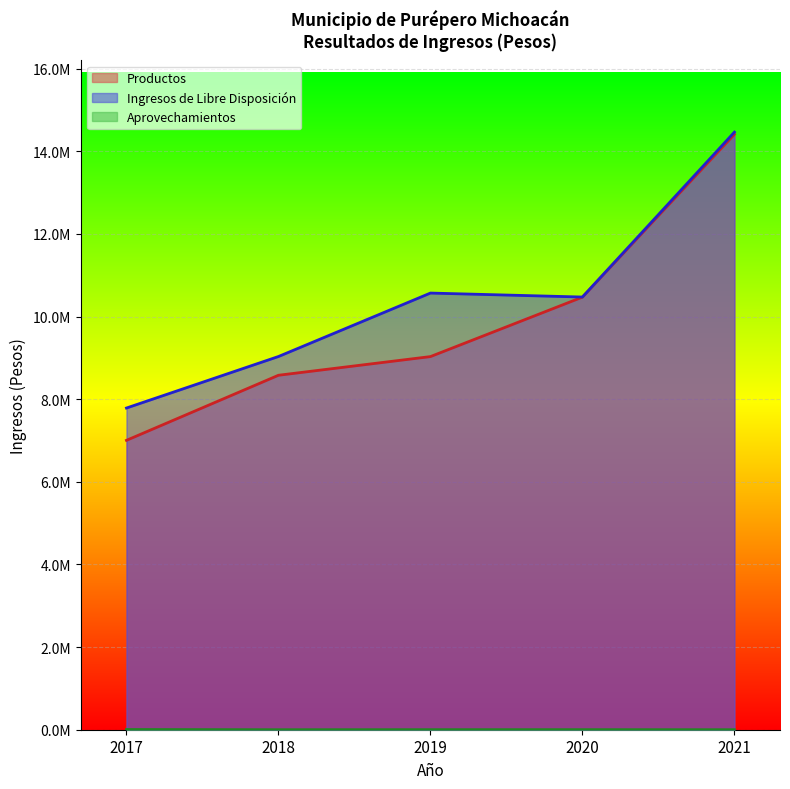

What is the value of the Ingresos de Libre Disposición point at the 5th from the left?

14465141.9